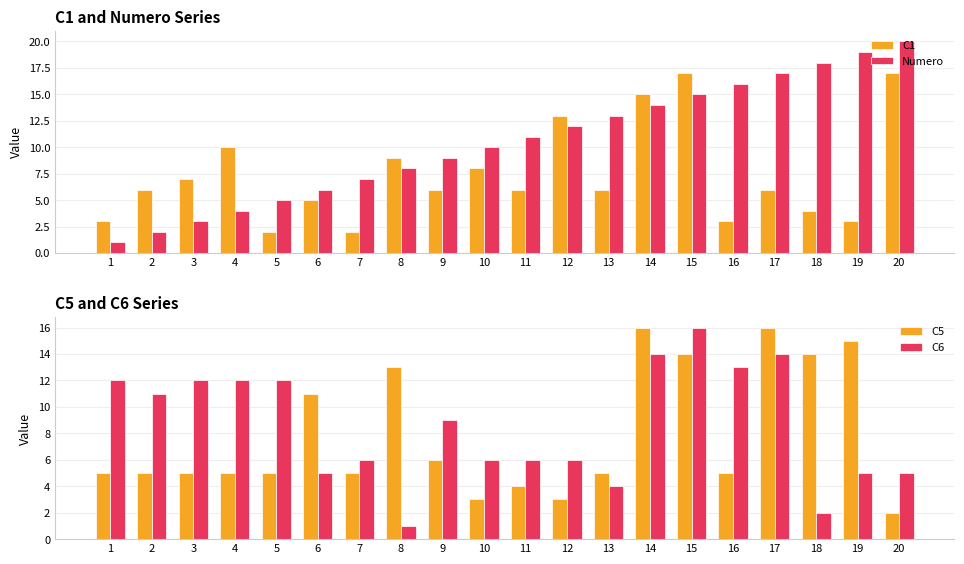

What is the difference between the highest and lowest values at 16?

13